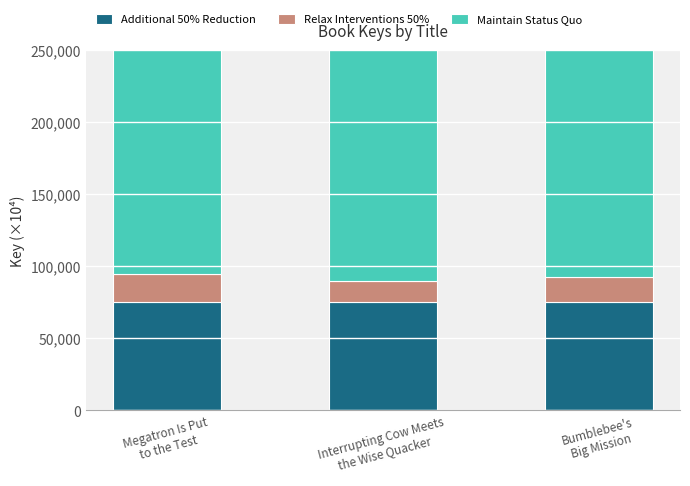

Reading left to right, what are all the values shown in this chart?

Additional 50% Reduction: 7.5	7.5	7.5
Relax Interventions 50%: 2.0	1.5	1.8
Maintain Status Quo: 21157.1	19601.2	20404.7